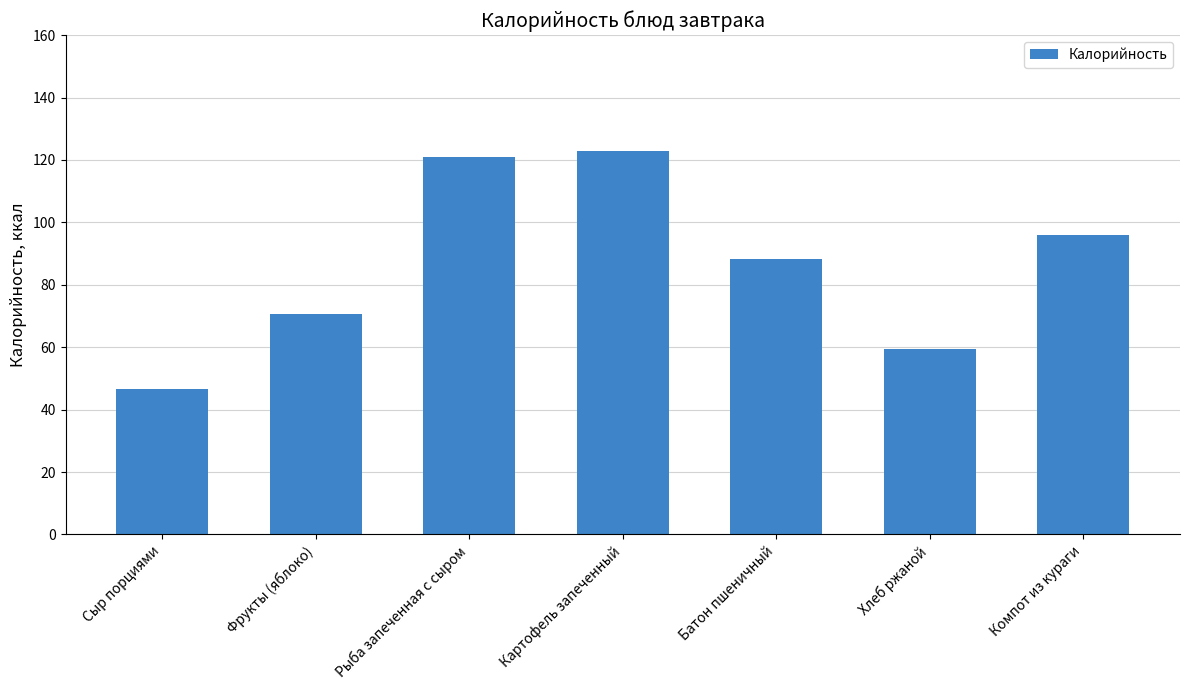

What is the ratio of the value at Сыр порциями to the value at Хлеб ржаной?

0.8